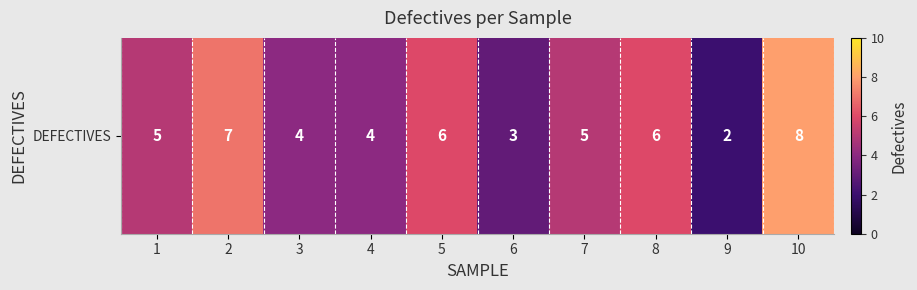

Rank the categories by value from lowest to highest.

9, 6, 3, 4, 1, 7, 5, 8, 2, 10